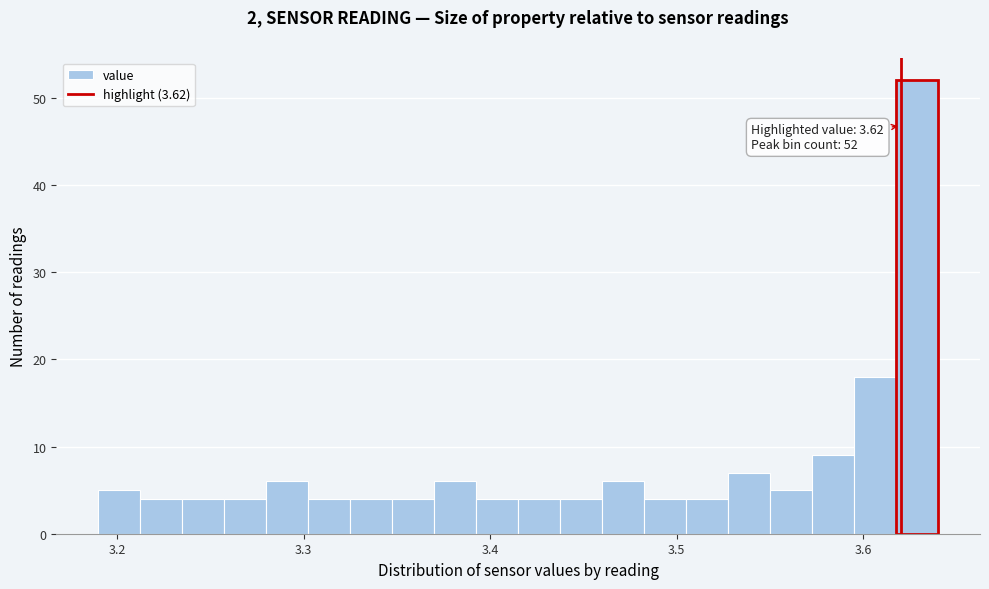

Read against the x-axis, roughly where is the centre of the tallest bar?

3.63